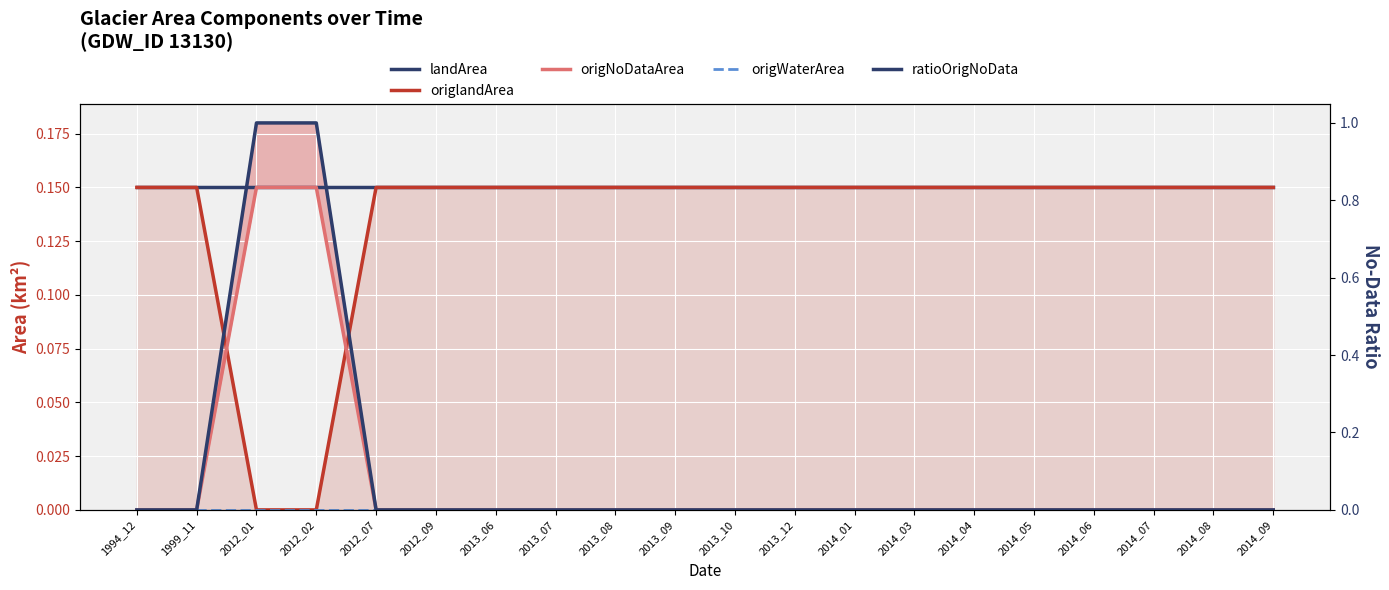

Rank the series by their maximum value, from highest to lowest.

ratioOrigNoData, landArea, origlandArea, origNoDataArea, origWaterArea